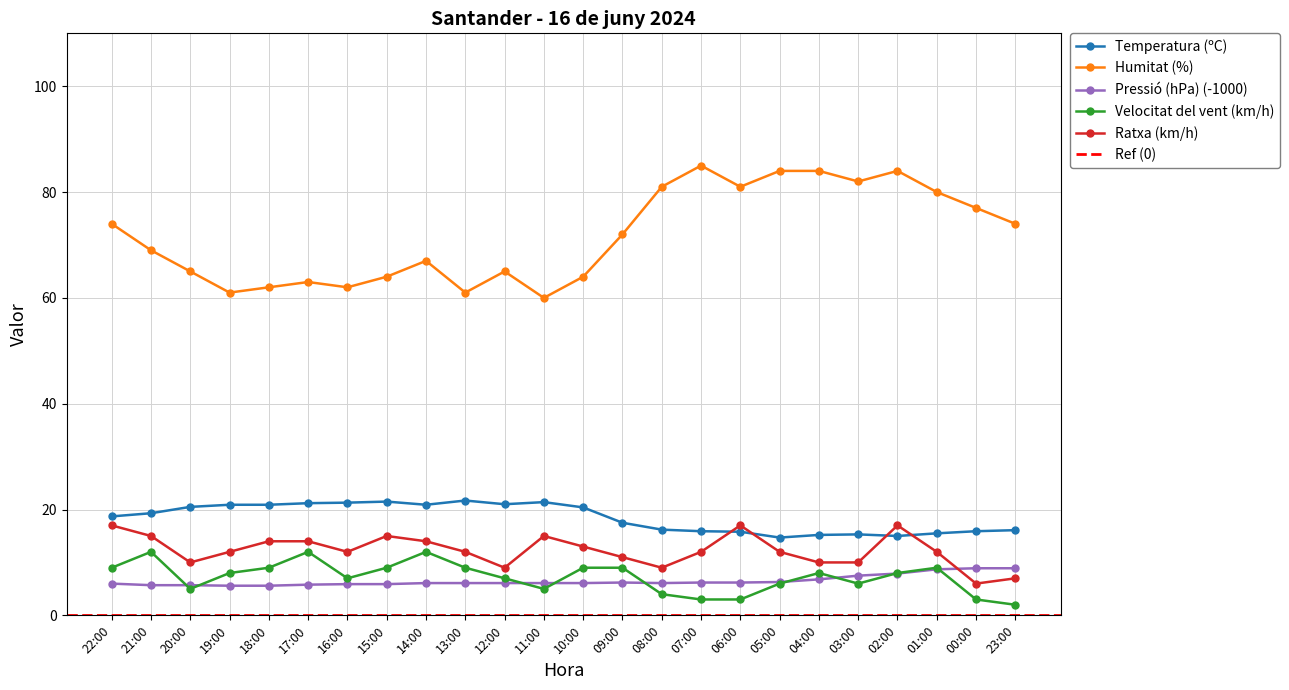

Between 05:00 and 16:00, which is larger?

16:00